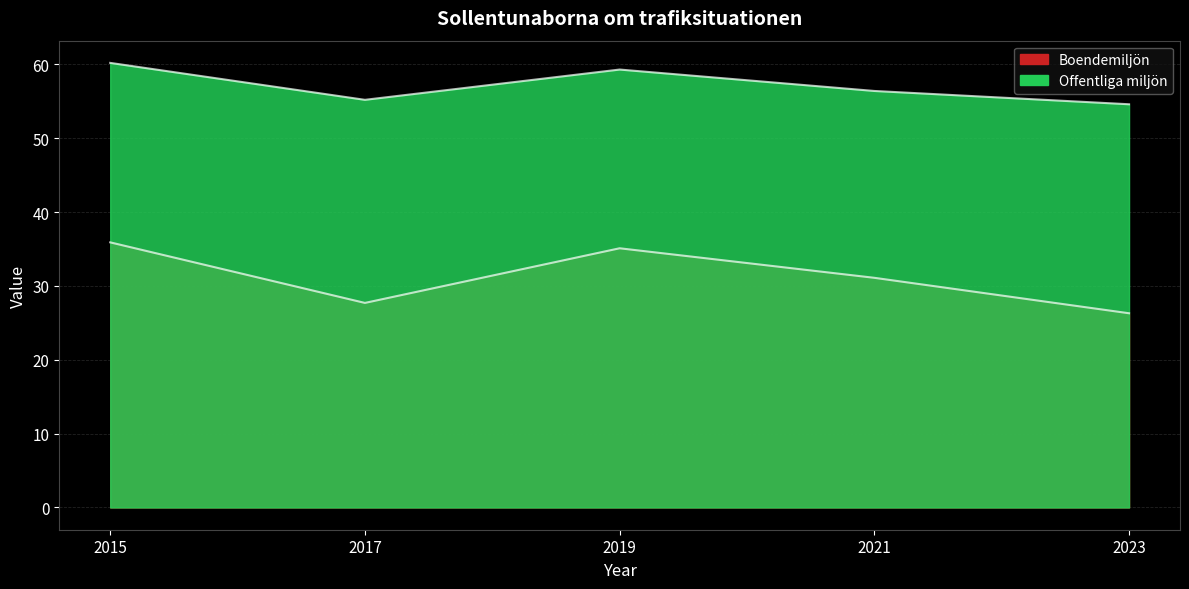

Read the Boendemiljön value at 2021.

31.1